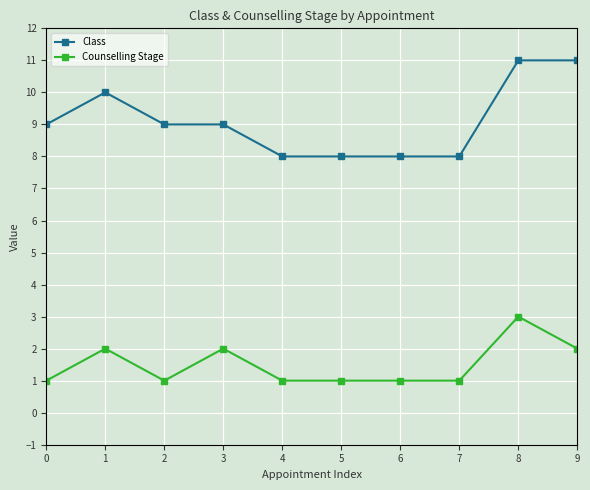

Count the Class values in the range 8 to 10.

8